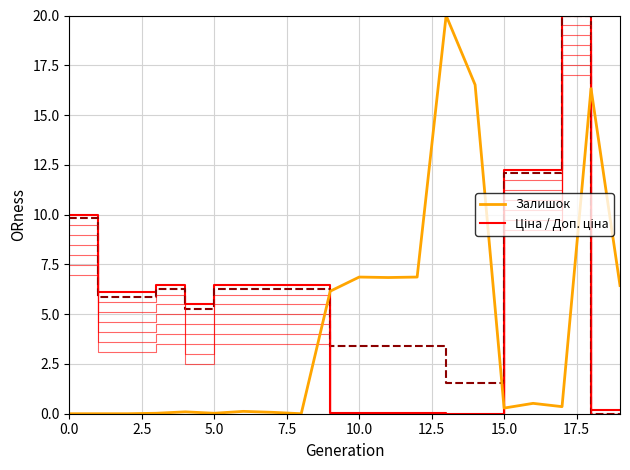

Does the chart display data point markers on the line(s)?

No